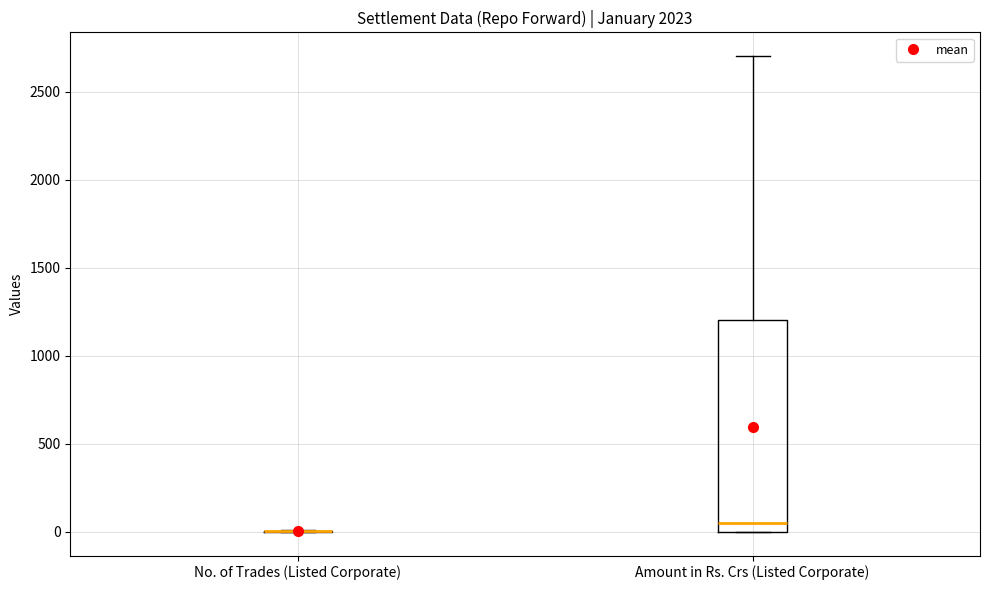

Which box is the tallest, from its lower edge to its upper edge?

Amount in Rs. Crs (Listed Corporate)